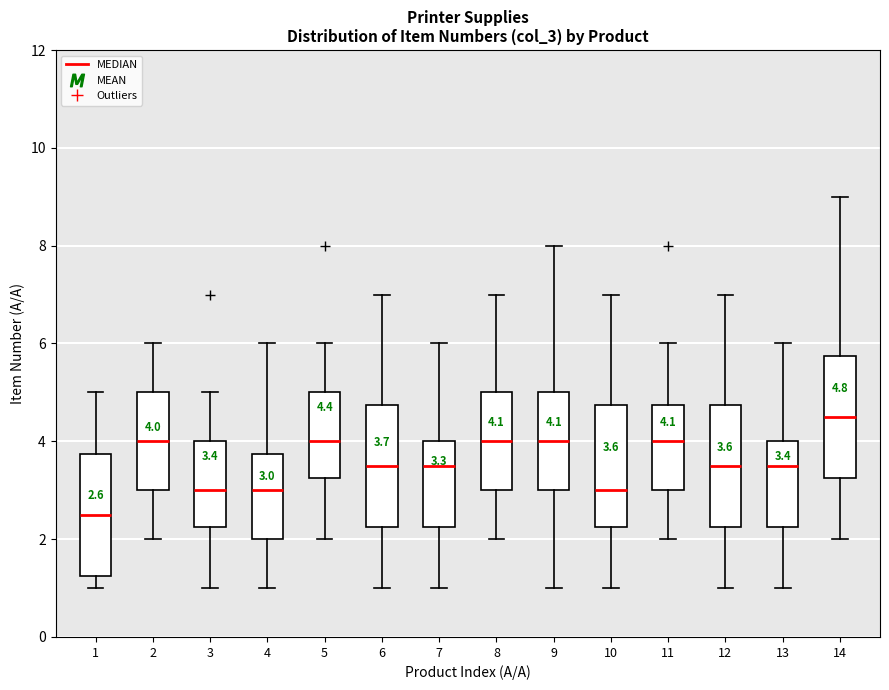

Which box has the lowest median line?

1